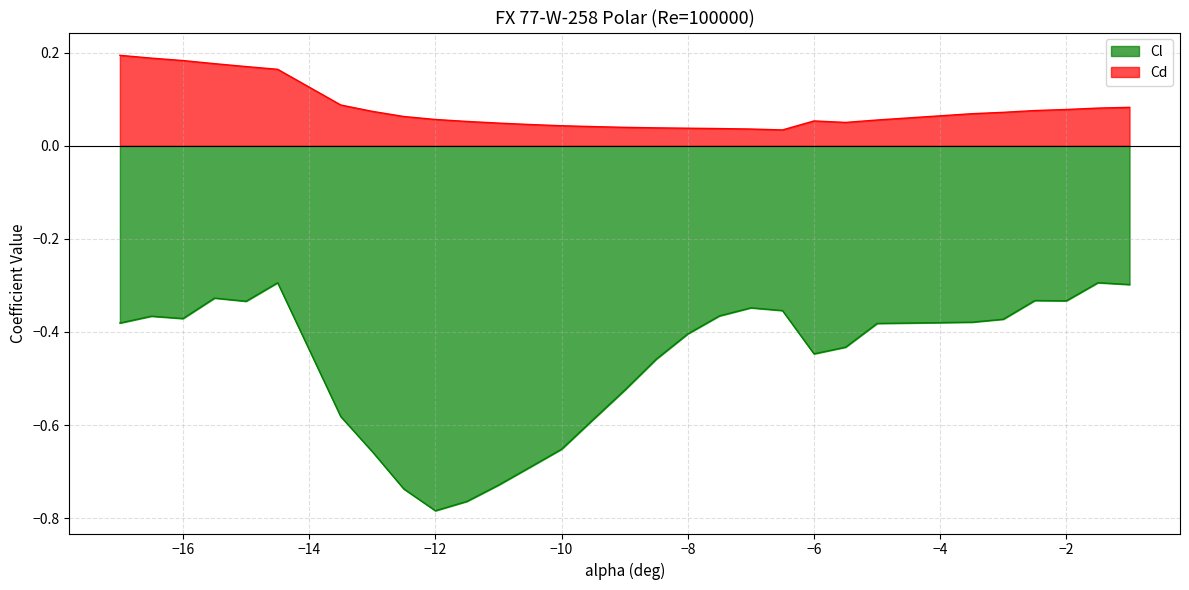

What is the highest value of the Cl series?

-0.3